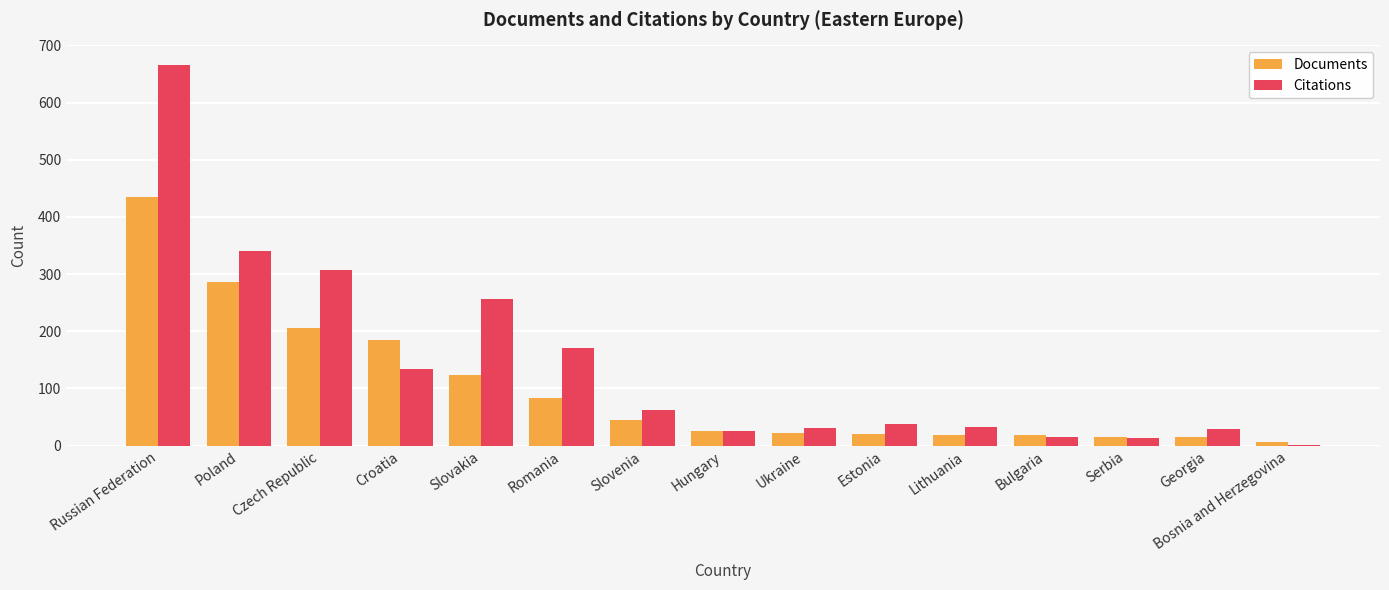

At which label is Citations closest to 334?

Poland